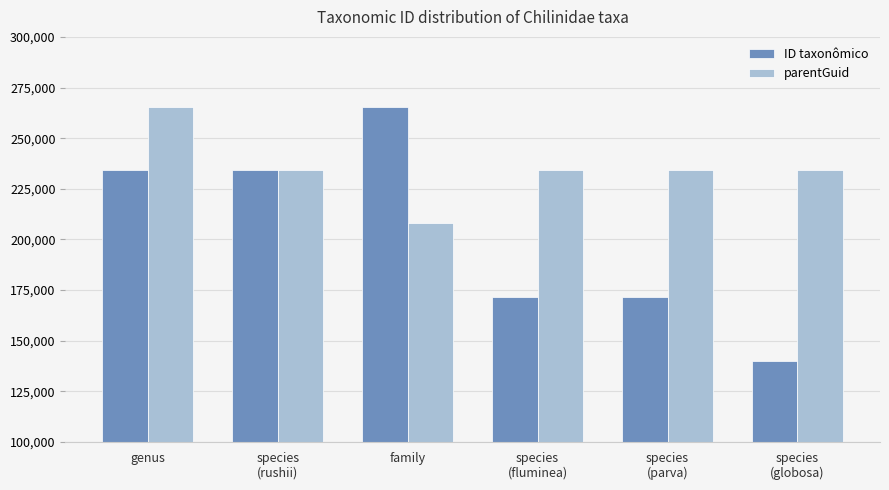

Which series has the largest total across all categories?

parentGuid